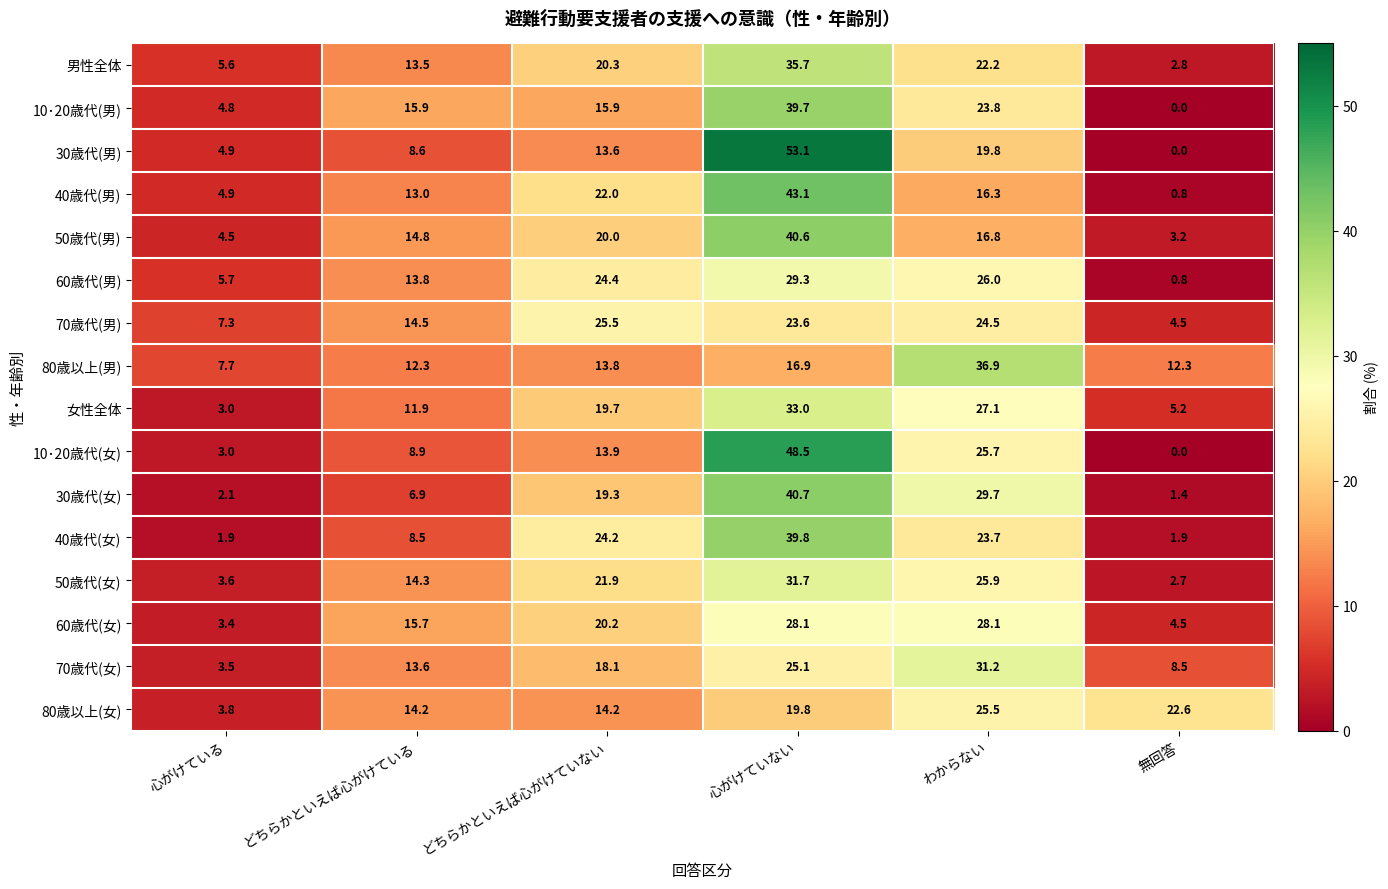

What is the greatest value displayed?

53.1